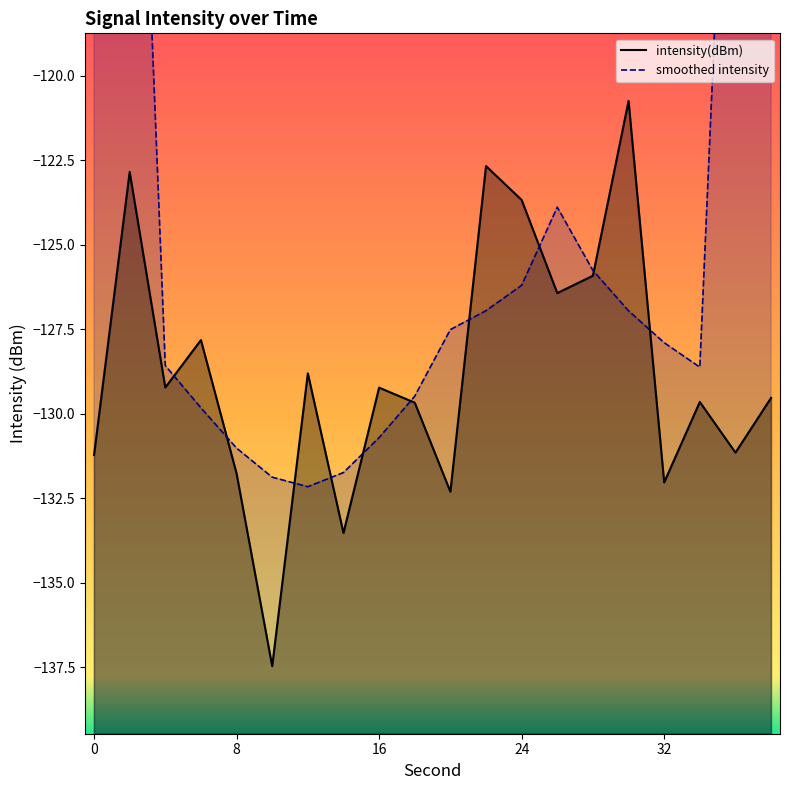

What is the maximum value shown in the chart?

-120.7